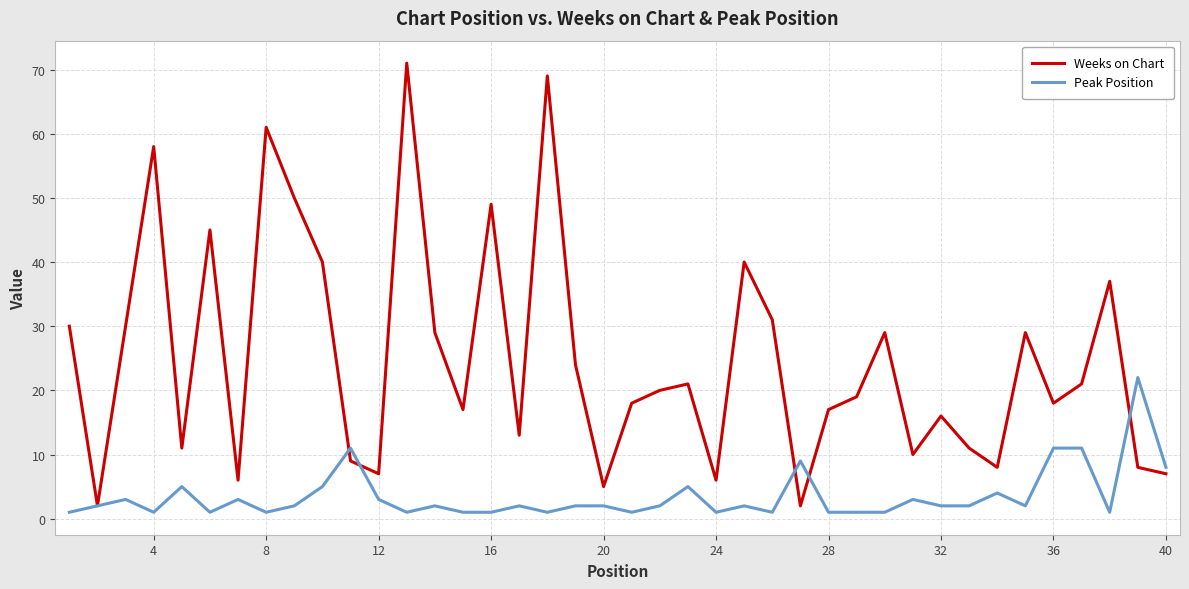

How many lines are shown in the chart?

2